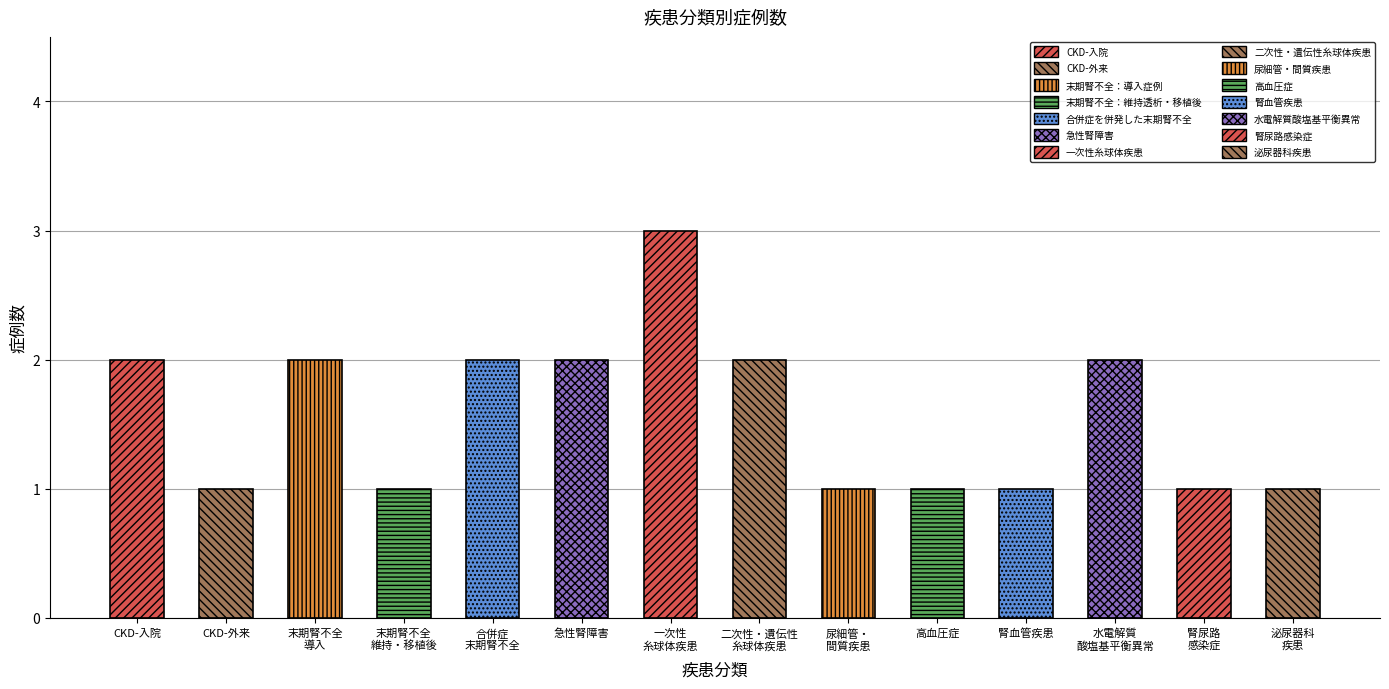

Reading left to right, what are all the values shown in this chart?

CKD-入院=2	CKD-外来=1	末期腎不全：導入症例=2	末期腎不全：維持透析・移植後=1	合併症を併発した末期腎不全=2	急性腎障害=2	一次性糸球体疾患=3	二次性・遺伝性糸球体疾患=2	尿細管・間質疾患=1	高血圧症=1	腎血管疾患=1	水電解質酸塩基平衡異常=2	腎尿路感染症=1	泌尿器科疾患=1